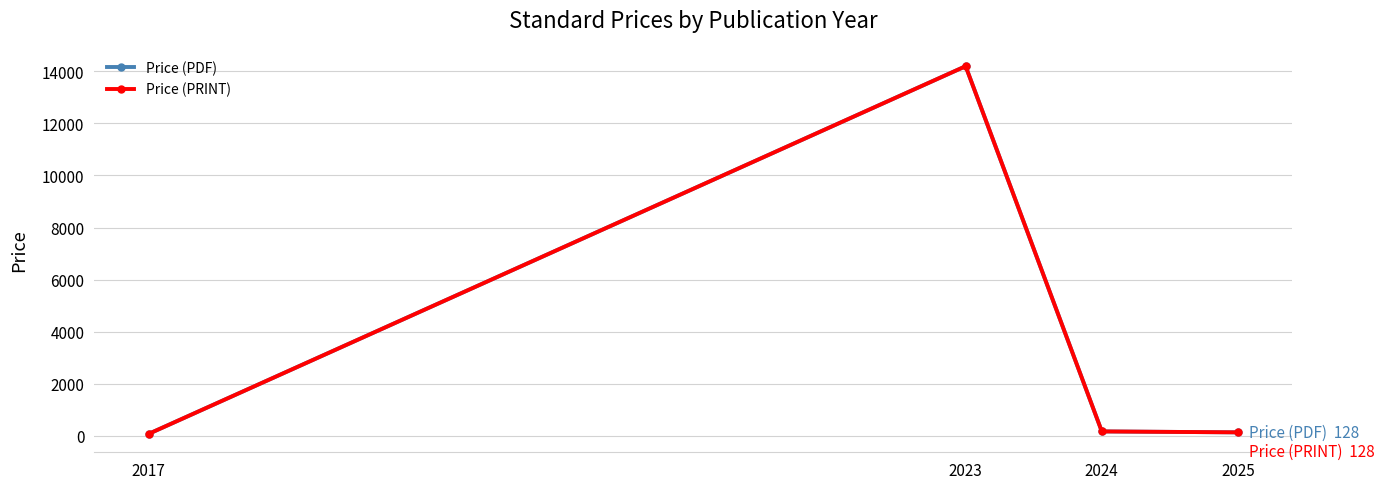

Does the chart have visible grid lines?

Yes